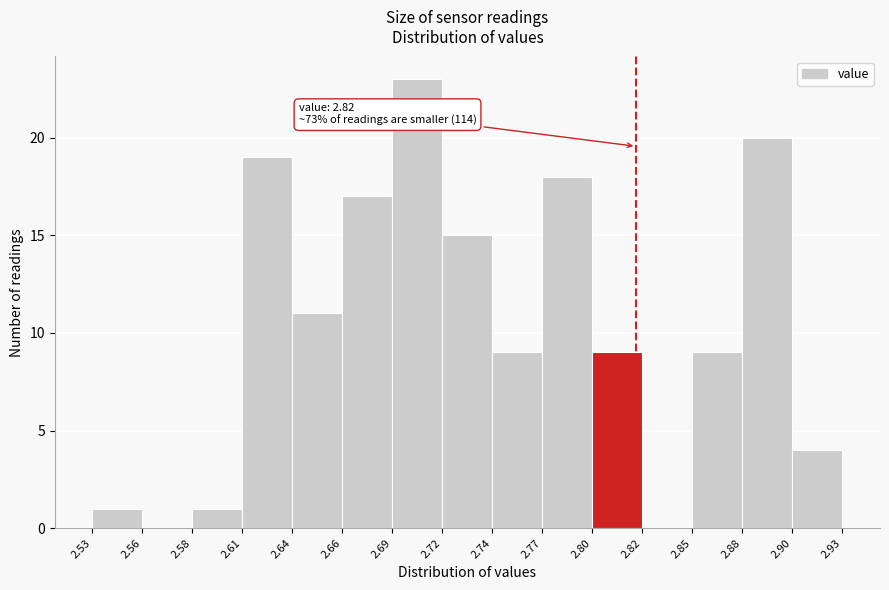

Over which range of the x-axis is the bar tallest?

2.69 to 2.72